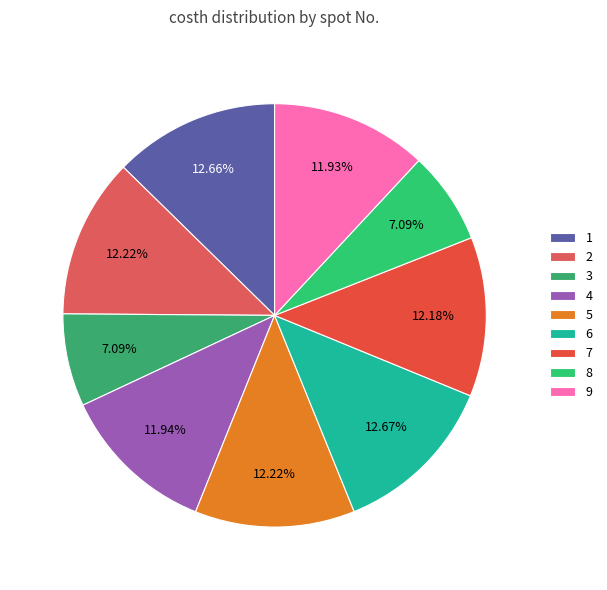

What percentage do 1 and 8 together represent?

19.7%